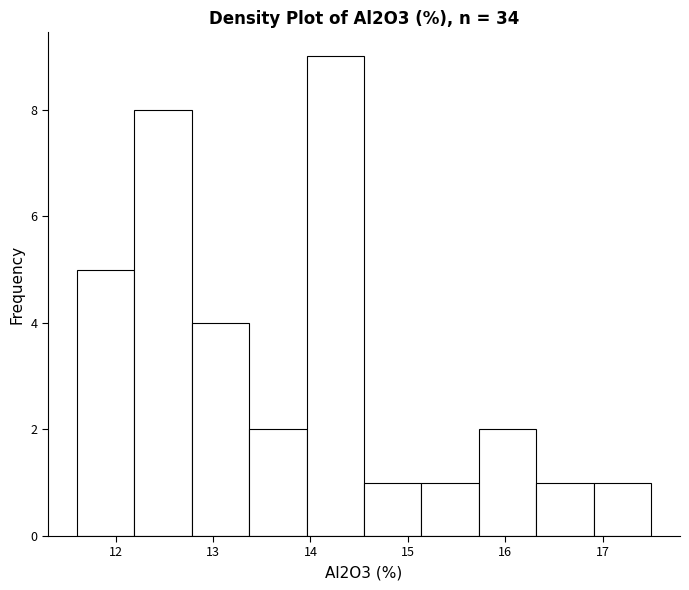

What is the height of the bar covering 11.60 to 12.19 on the x-axis? Neither the bar edges nor the heights are printed on the chart, so give them approximately, as read against the axes.

5